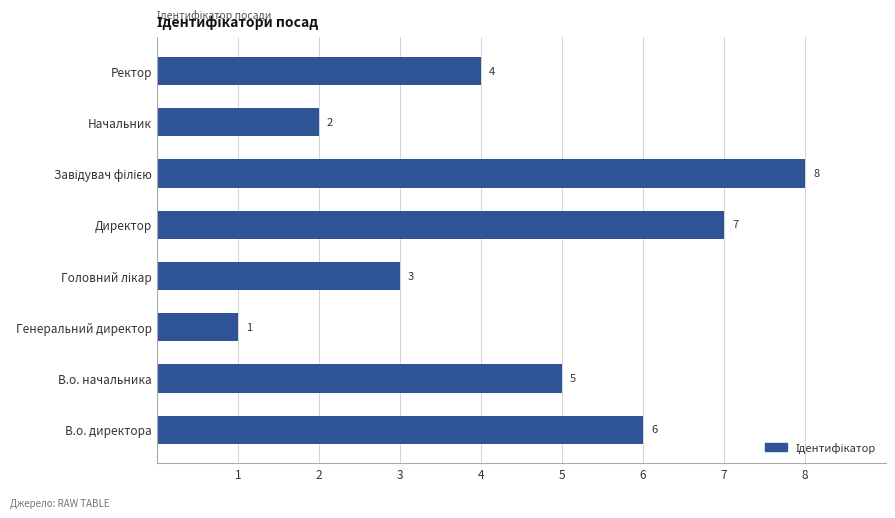

The chart shows a value of 1 at Генеральний директор. True or false?

True